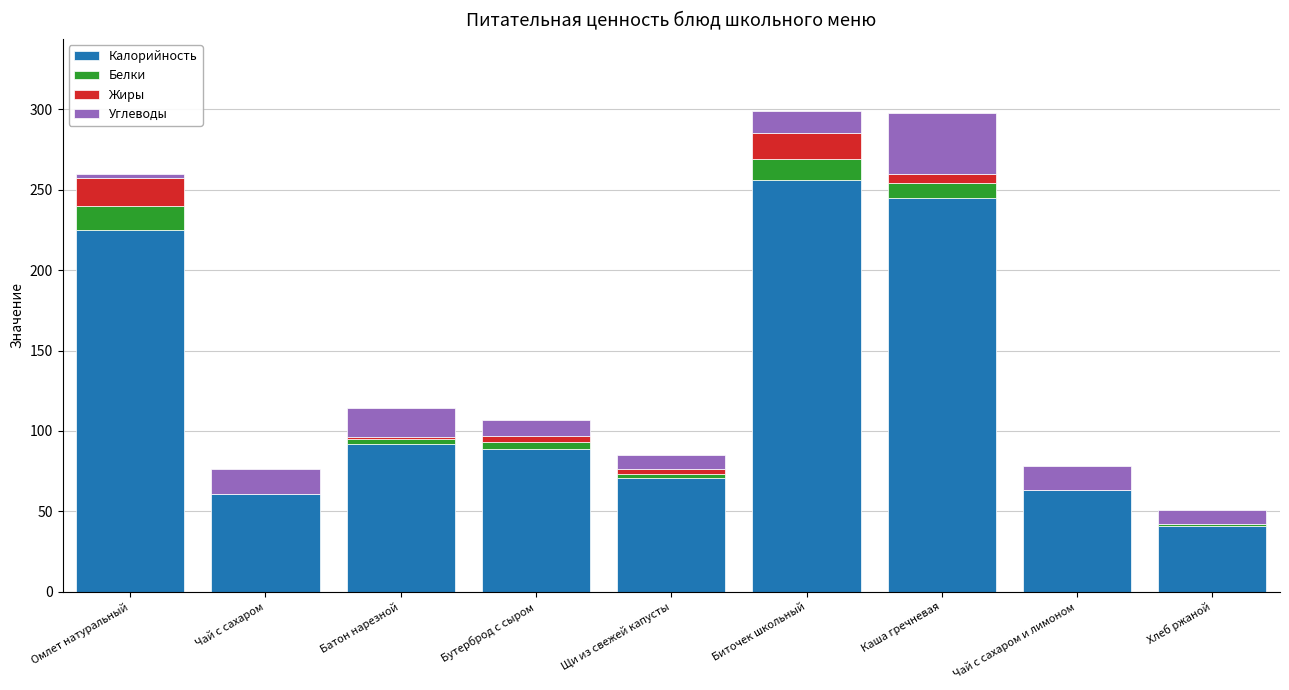

Which category has the highest value in the Калорийность series?

Биточек школьный